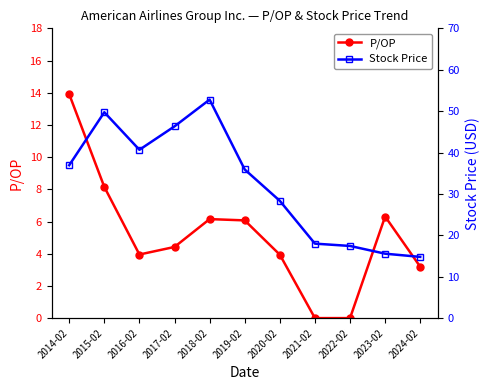

True or false: P/OP has a value of 0.0 at 2021-02.

True